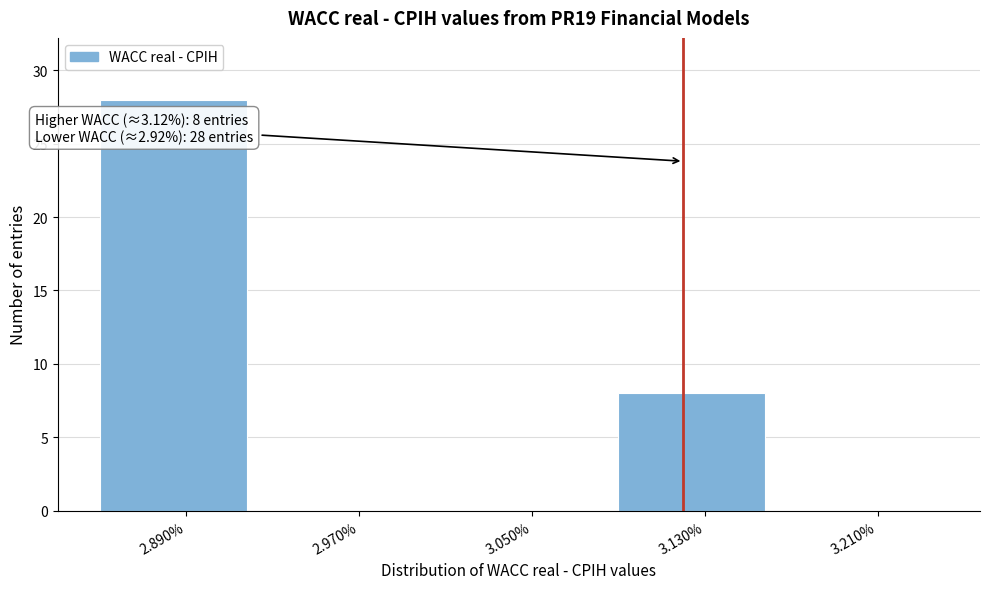

Reading right to left, extract all data points from this chart.

3.210%=0	3.130%=8	3.050%=0	2.970%=0	2.890%=28